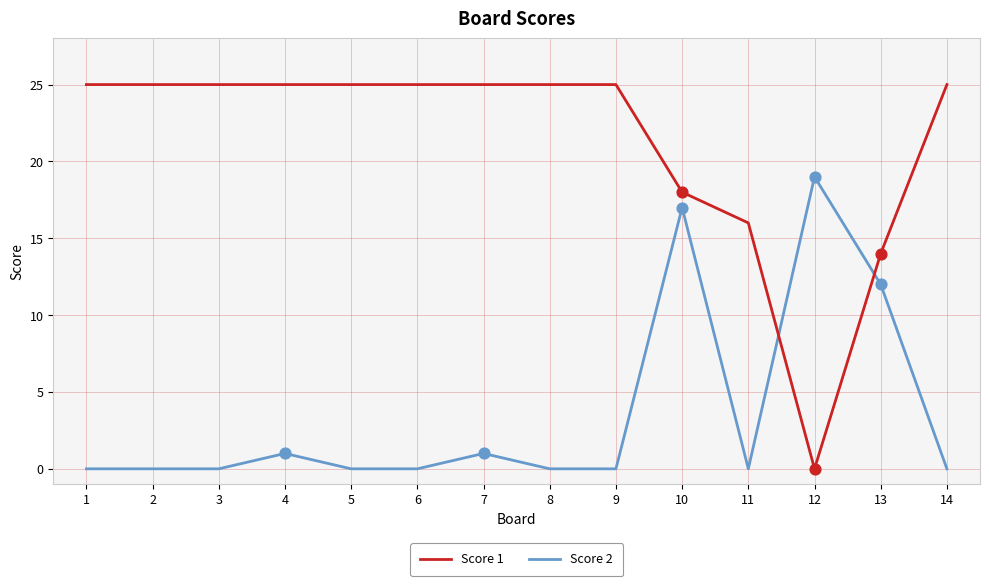

Which series has the largest total across all categories?

Score 1